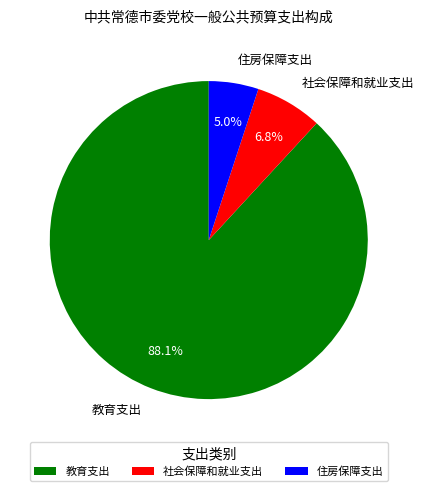

To the nearest percent, what is the combined percentage of 教育支出 and 社会保障和就业支出?

95%